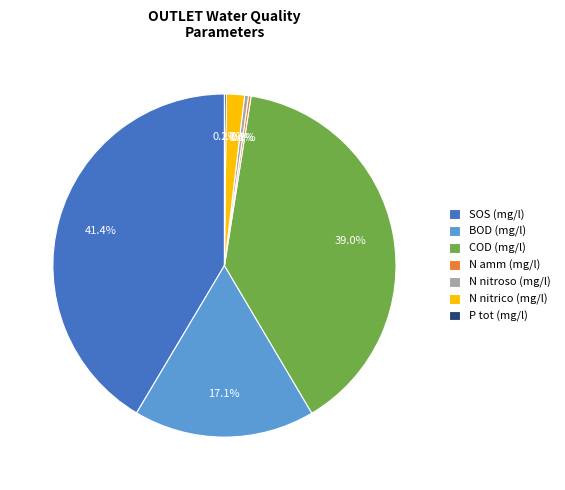

What is the ratio of the value at COD (mg/l) to the value at SOS (mg/l)?

0.9